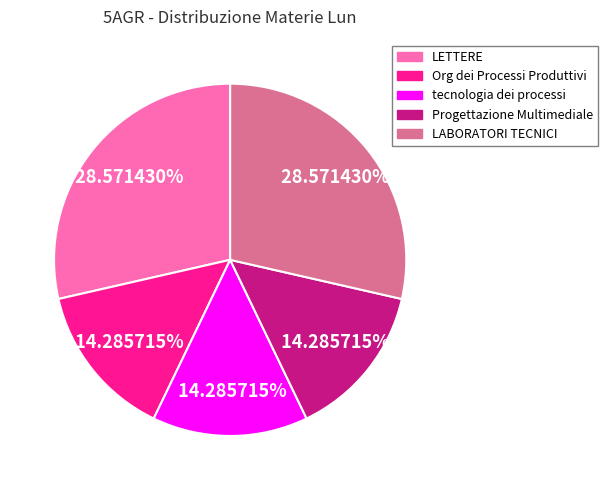

To the nearest percent, what percentage of the pie is Org dei Processi Produttivi?

14%